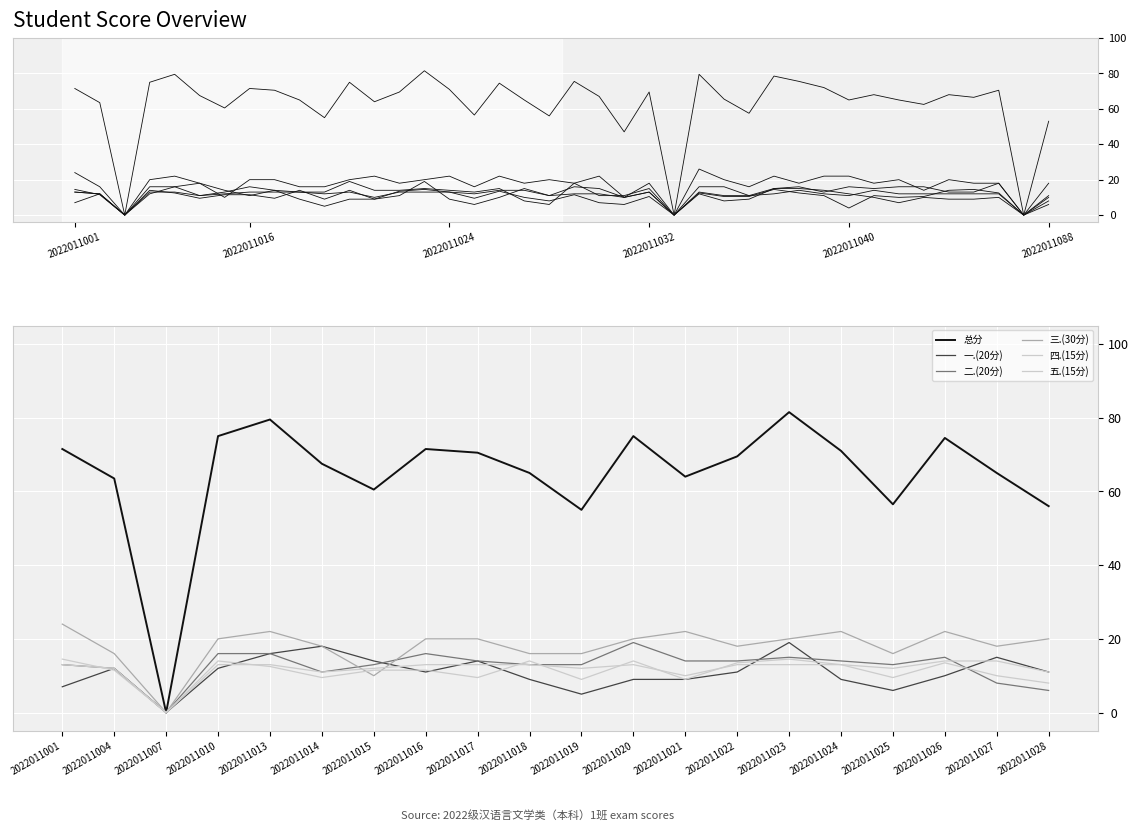

What is the value of the 四.(15分) point at the 20th from the left?

8.0